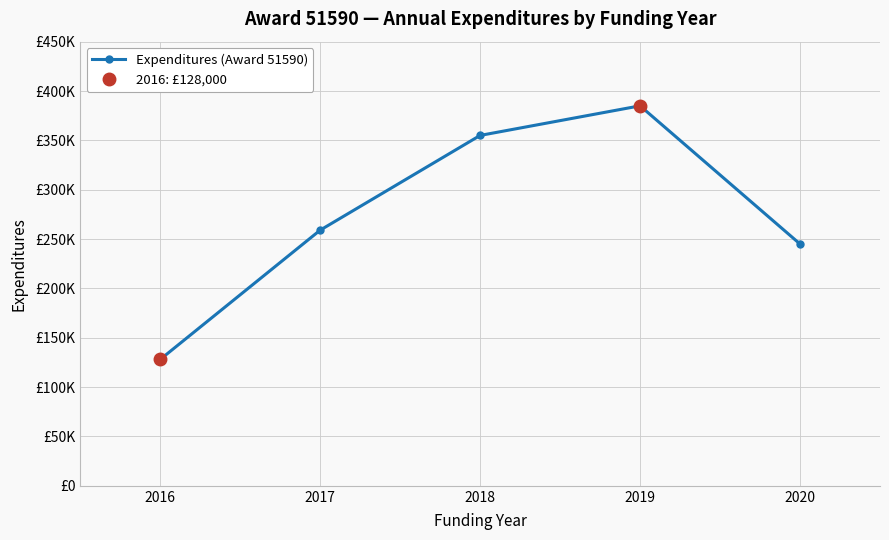

What is the difference between the maximum and minimum values?

257000